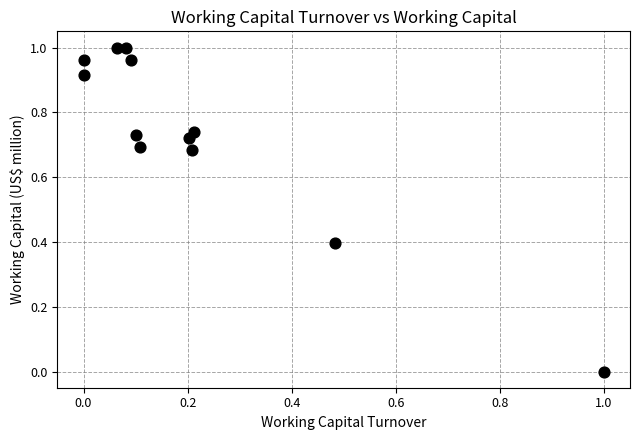

How many points are shown in the scatter plot?

12